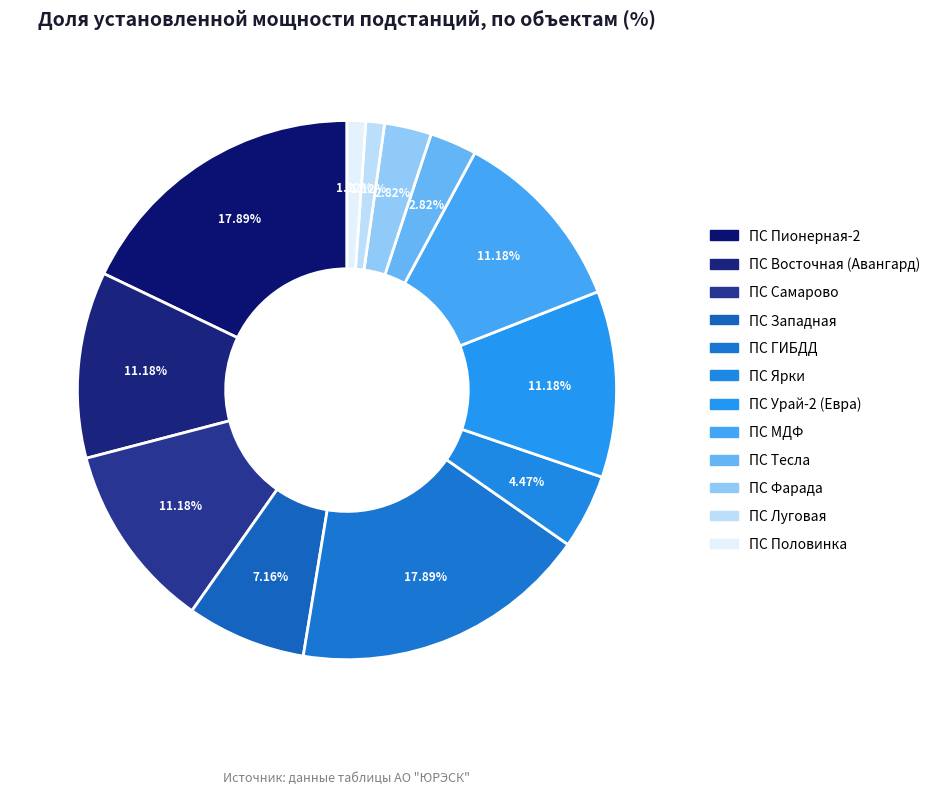

True or false: ПС МДФ accounts for 1% of the total.

False